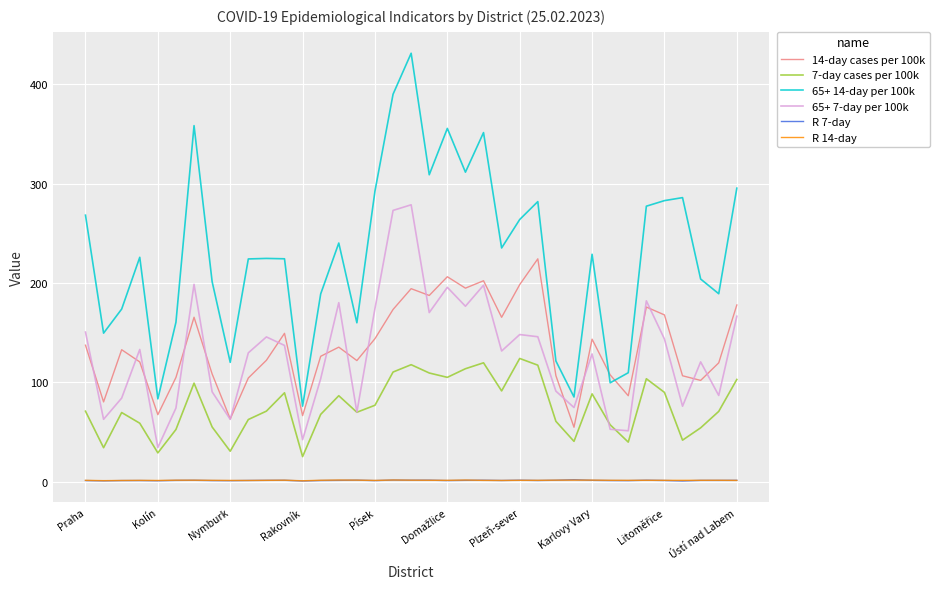

Which series has the largest range (max minus min)?

65+ 14-day per 100k